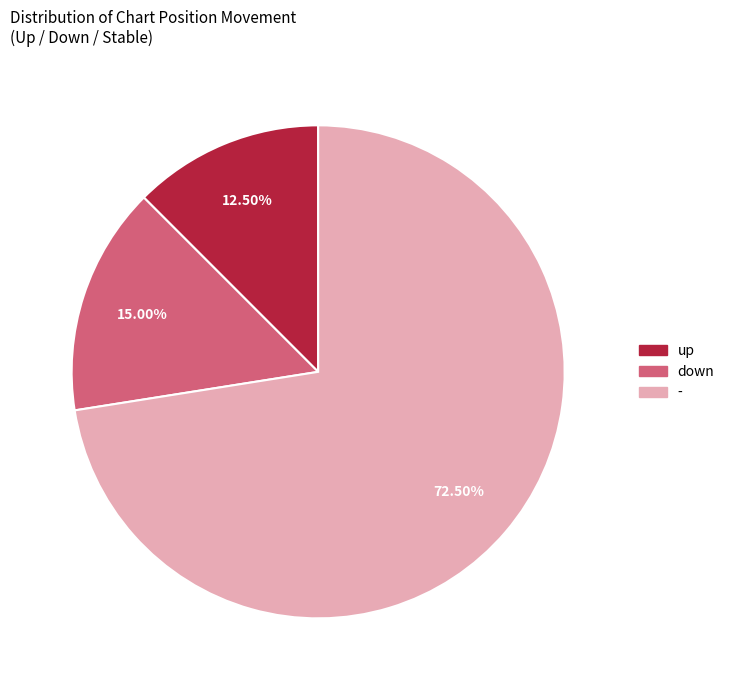

Rank the categories by value from lowest to highest.

up, down, -